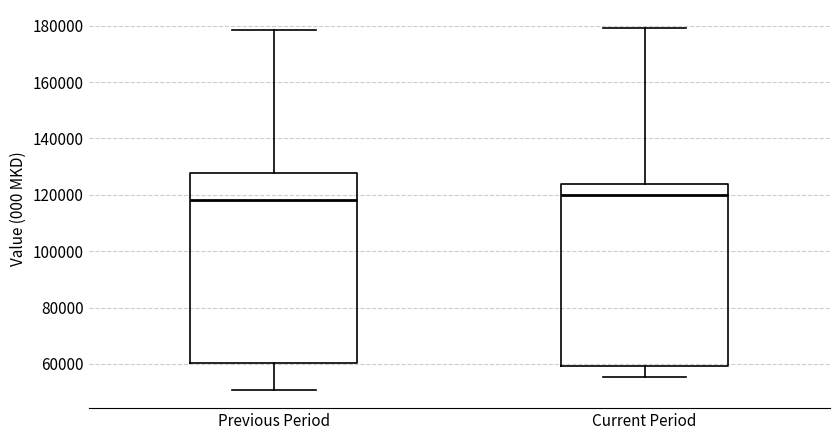

Where does the median line of the box for Previous Period sit on the y-axis? The values are not printed on the chart, so give them approximately, as read against the axis.

118000